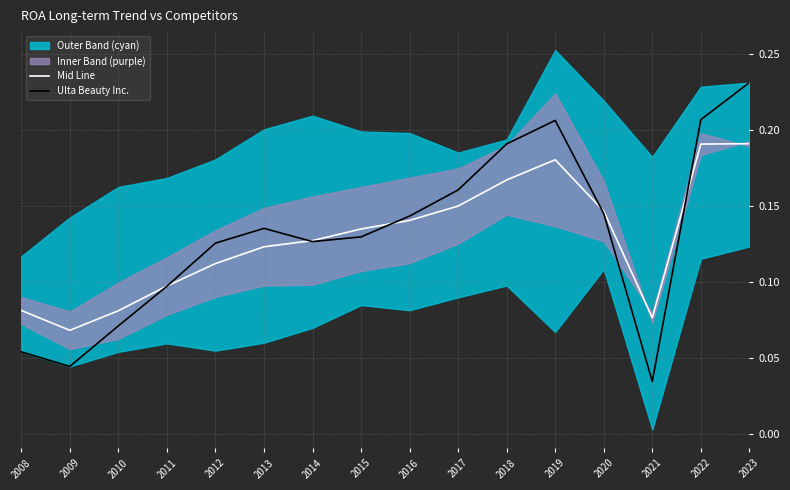

At which category does Ulta Beauty Inc. reach its first local peak?

2013